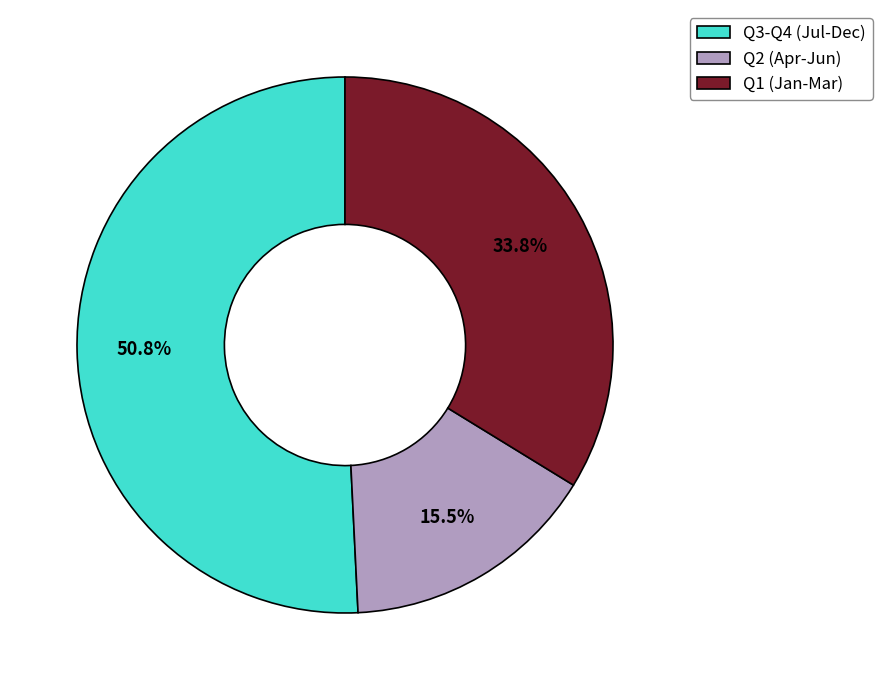

How many slices are in this pie chart?

3